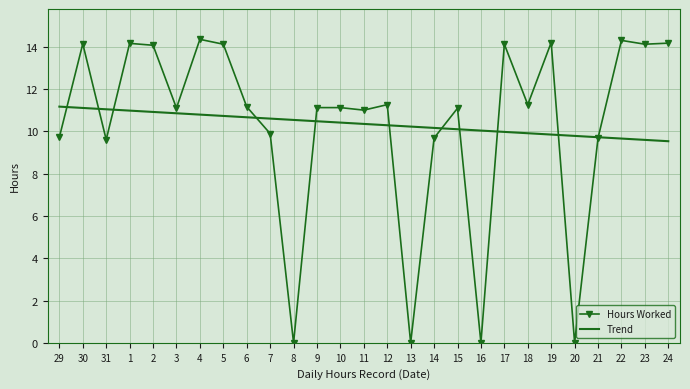

Where do Hours Worked and Trend first cross each other?

29 and 30